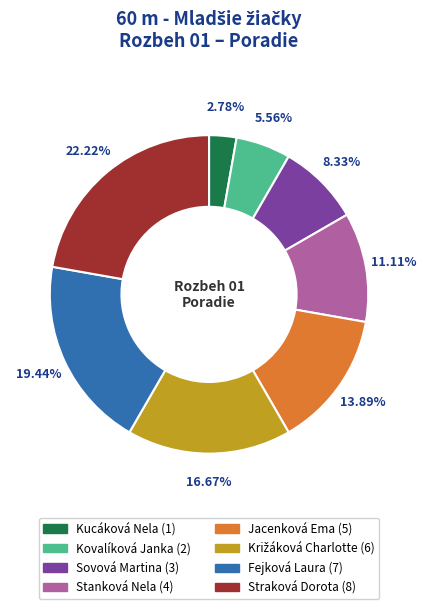

What is the ratio of the value at Jacenková Ema to the value at Kucáková Nela?

5.0